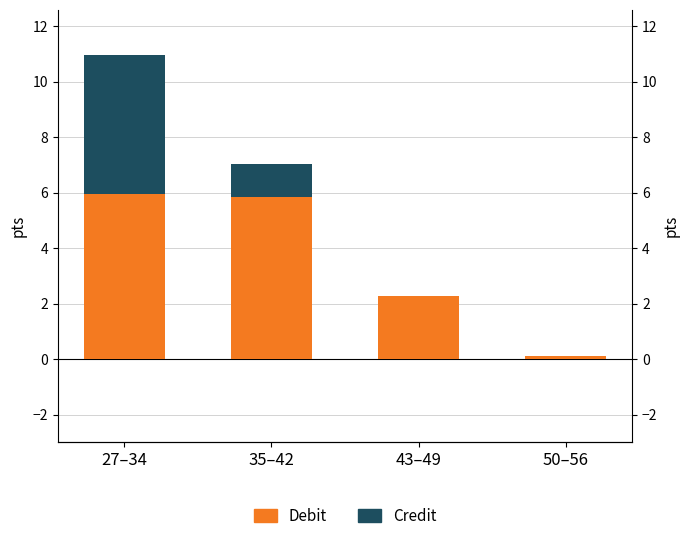

List the labels in order of Debit value, smallest first.

50–56, 43–49, 35–42, 27–34